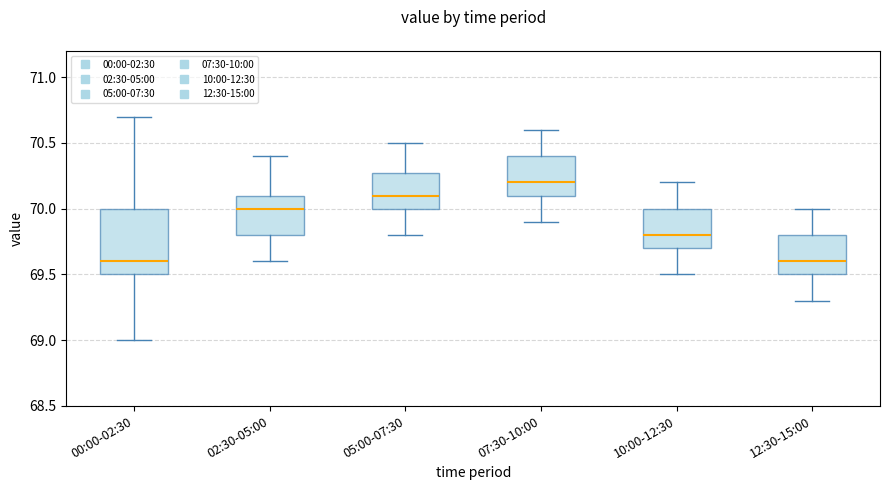

Reading left to right, transcribe this box plot: for each box, give where its median line is, the range the box spans, and where its two whiskers end, as read against the y-axis. The values are not printed on the chart, so give them approximately, as read against the axis.

00:00-02:30: median 69.6, box 69.5 to 70.0, whiskers 69.0 to 70.7
02:30-05:00: median 70.0, box 69.8 to 70.1, whiskers 69.6 to 70.4
05:00-07:30: median 70.1, box 70.0 to 70.3, whiskers 69.8 to 70.5
07:30-10:00: median 70.2, box 70.1 to 70.4, whiskers 69.9 to 70.6
10:00-12:30: median 69.8, box 69.7 to 70.0, whiskers 69.5 to 70.2
12:30-15:00: median 69.6, box 69.5 to 69.8, whiskers 69.3 to 70.0